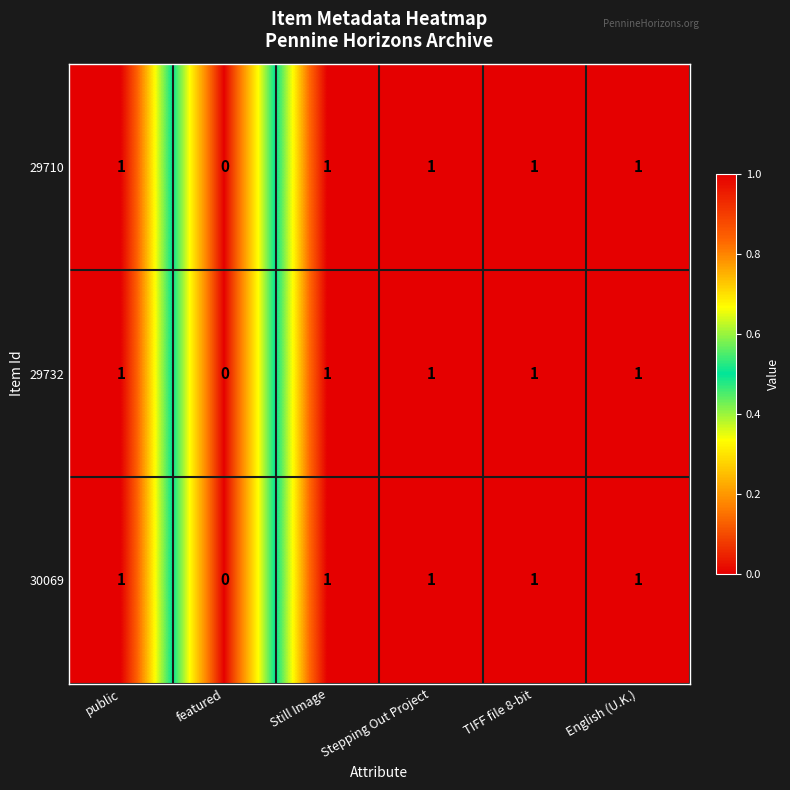

What is the sum of all 29732 values?

5